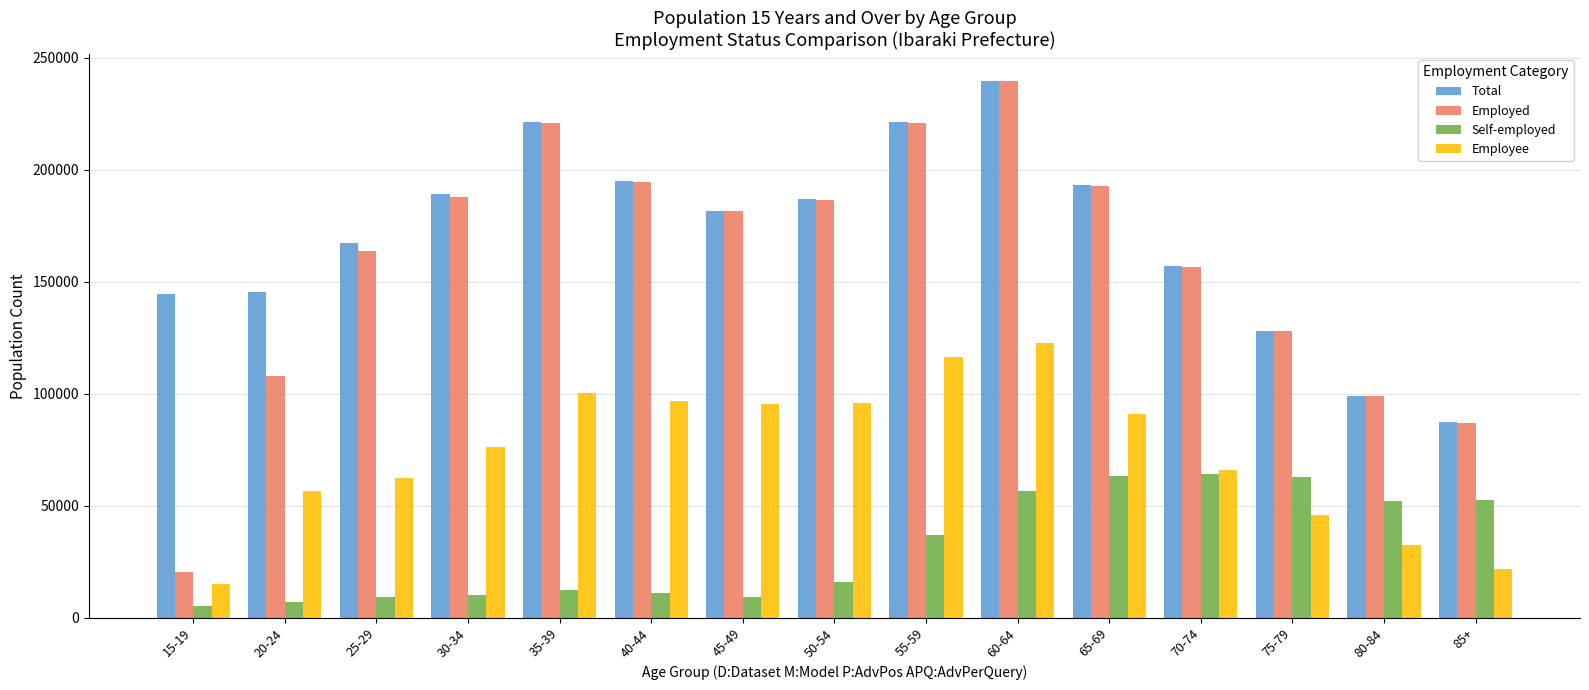

What is the difference between the second highest and minimum values in the Self-employed series?

57914